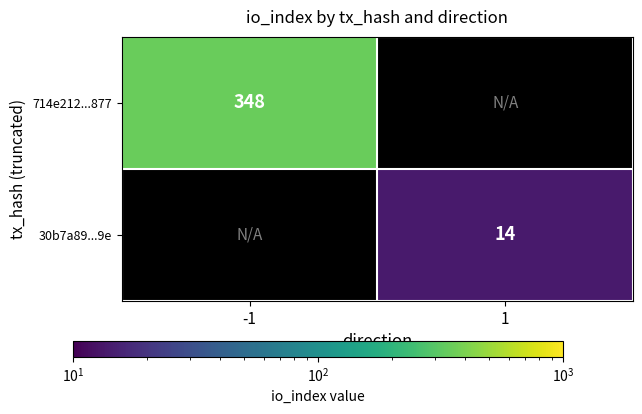

Count the number of data series in this chart.

2